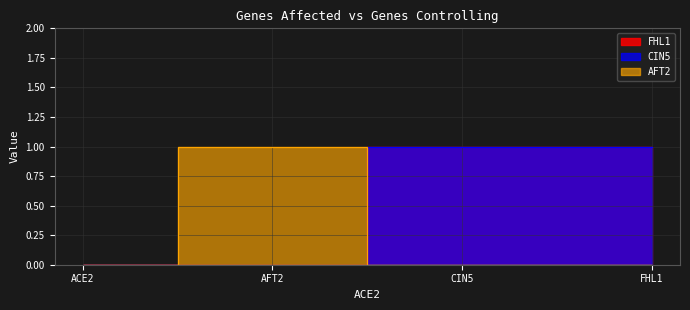

Between AFT2 and CIN5, which series saw the biggest shift?

AFT2